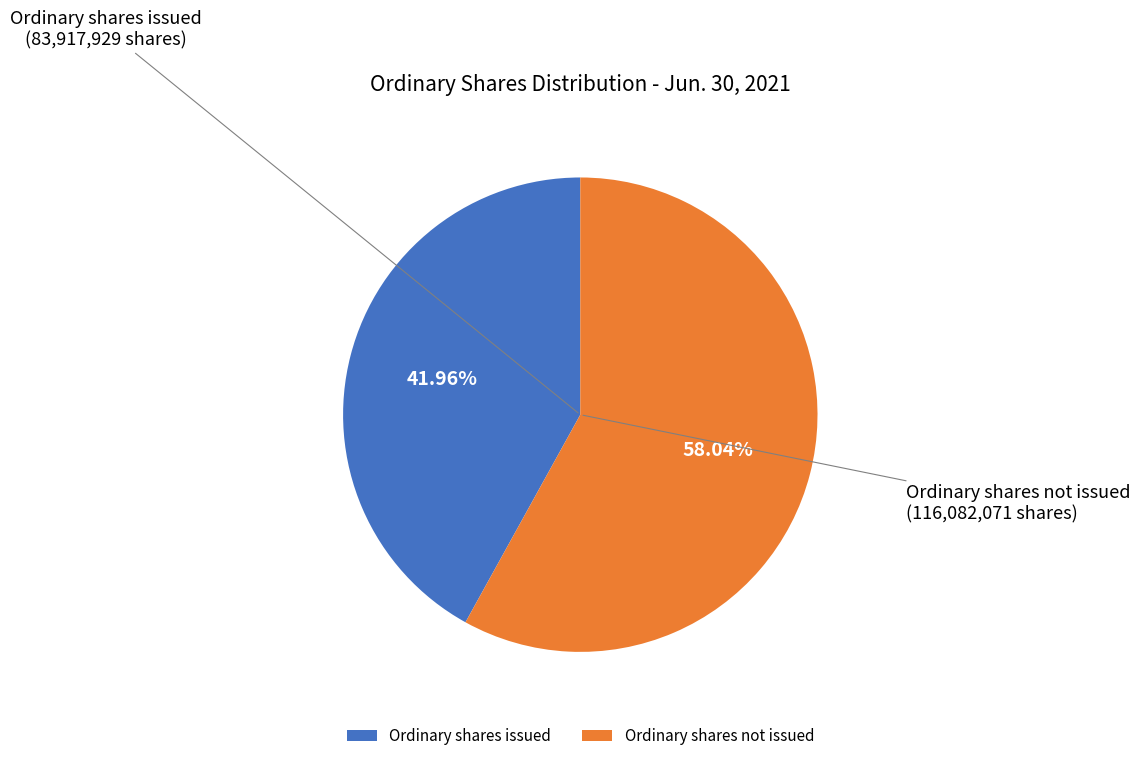

Is the sum of Ordinary shares issued and Ordinary shares not issued greater than half?

Yes